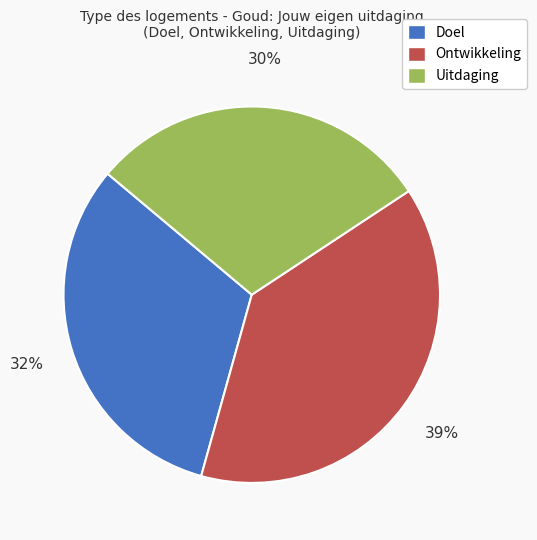

The Doel slice represents 43% of the pie. True or false?

False